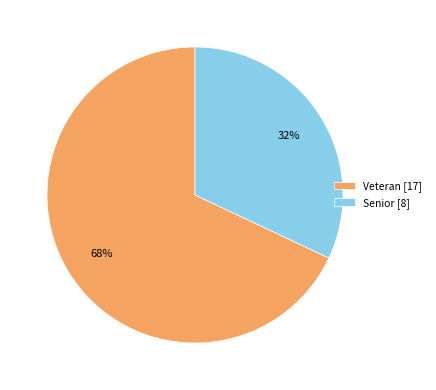

Is it true that Veteran is 68% of the pie?

True